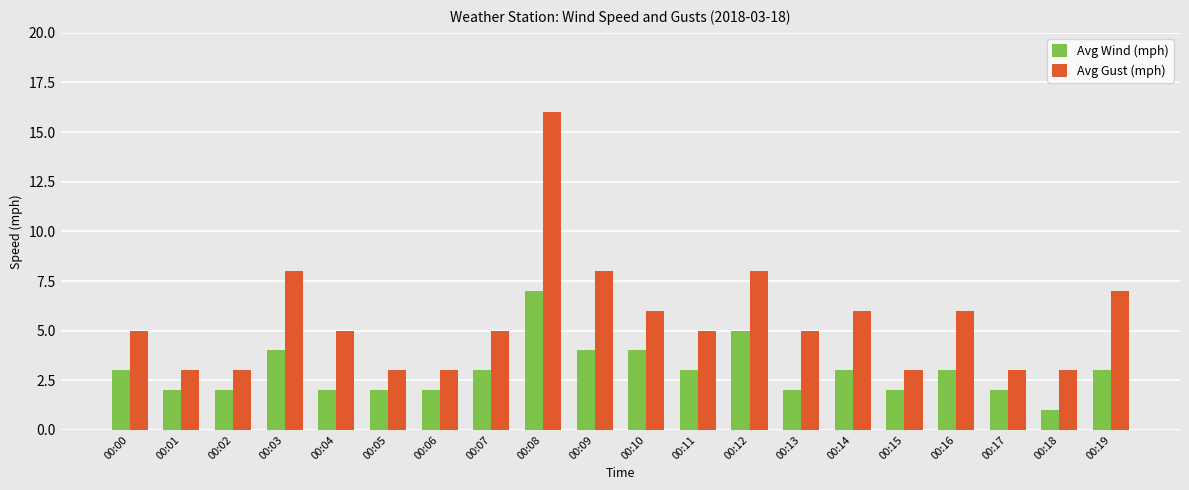

Count the Avg Wind (mph) values in the range 2 to 4.

17